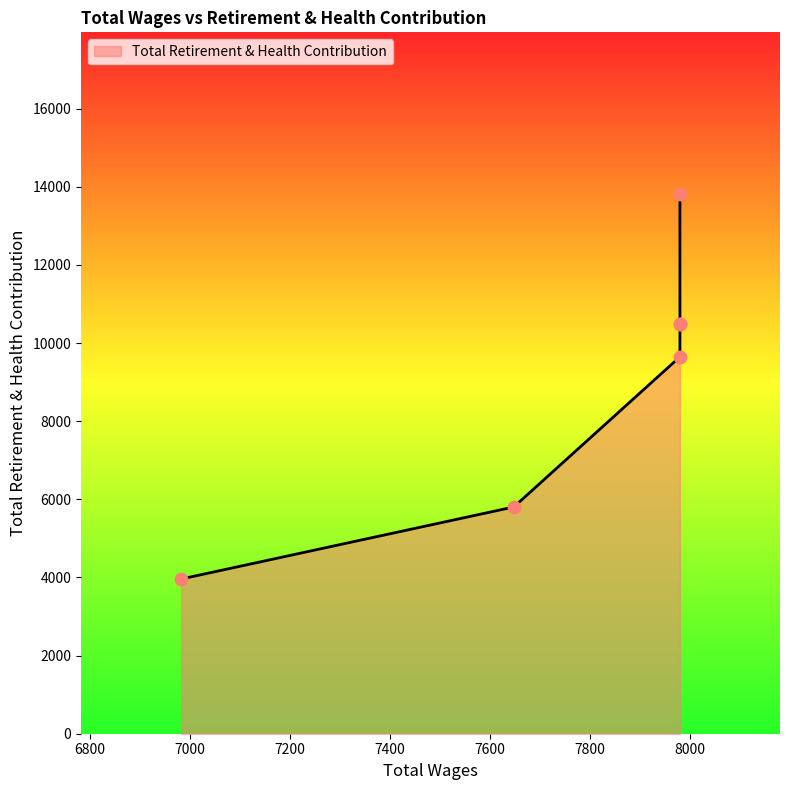

What is the change in value from 7980.0 to 7980.0?

+3315